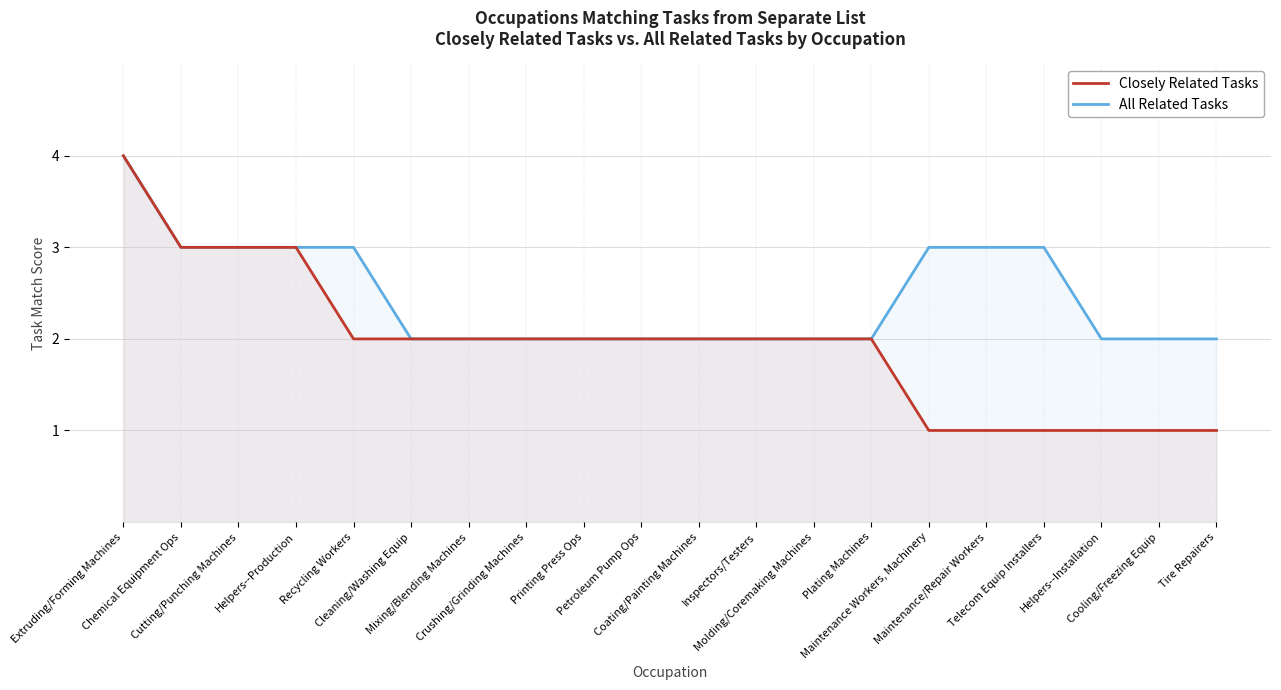

Where does the Closely Related Tasks series first go above 2?

Extruding/Forming Machines